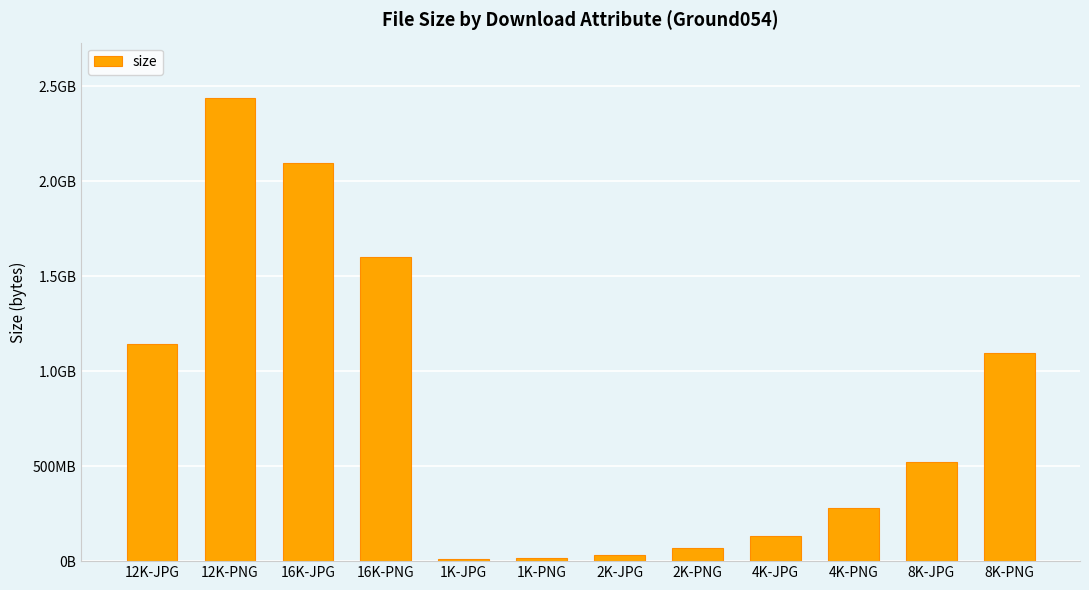

Are the bars horizontal?

No